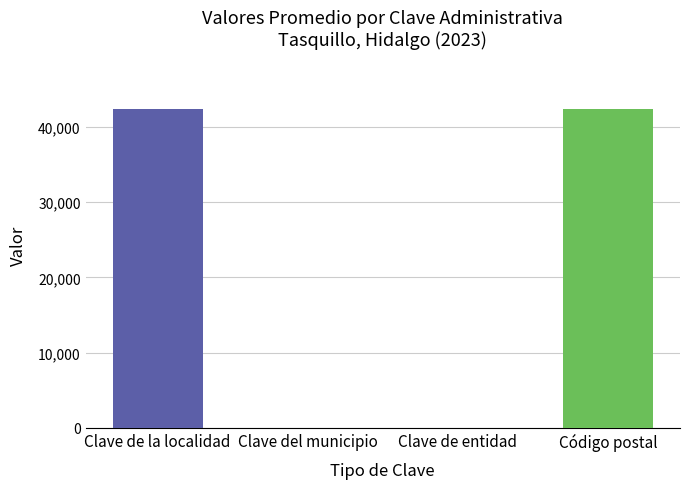

The Clave del municipio o delegación series shows 102 at 11. True or false?

False